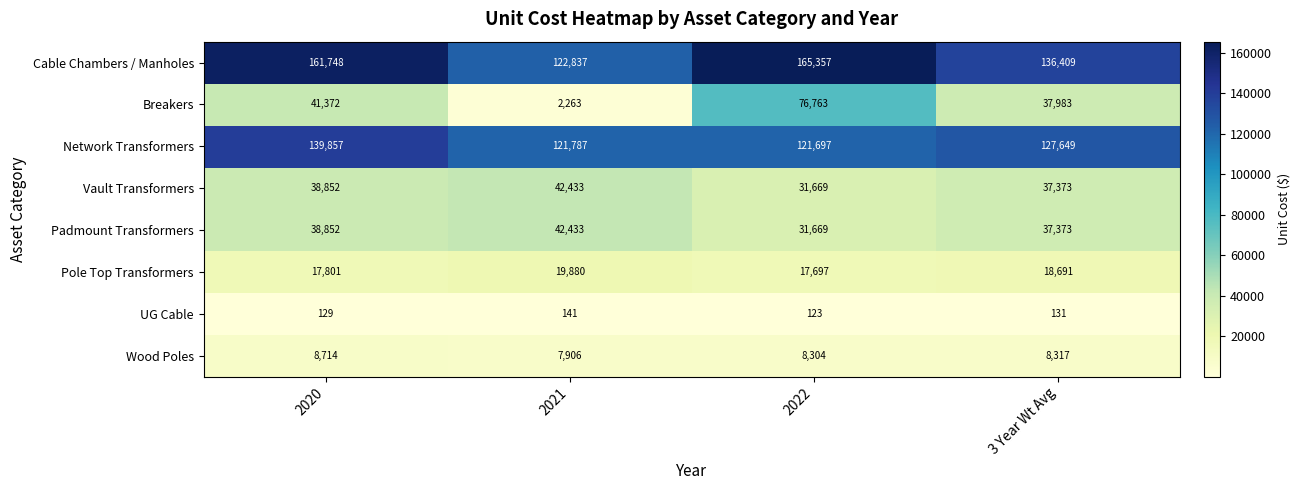

List the labels in order of Vault Transformers value, smallest first.

2022, 3 Year Wt Avg, 2020, 2021